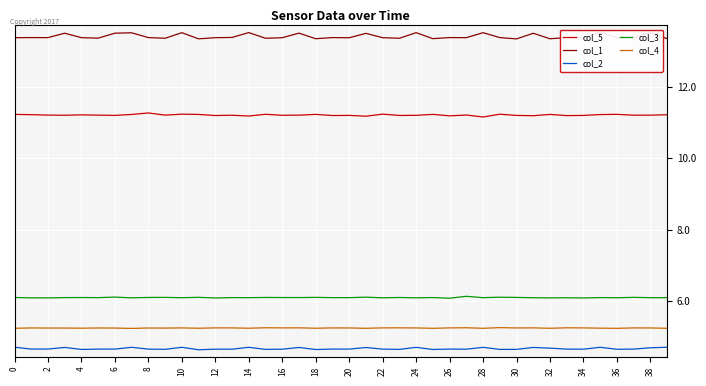

What is the highest value of the col_3 series?

6.1